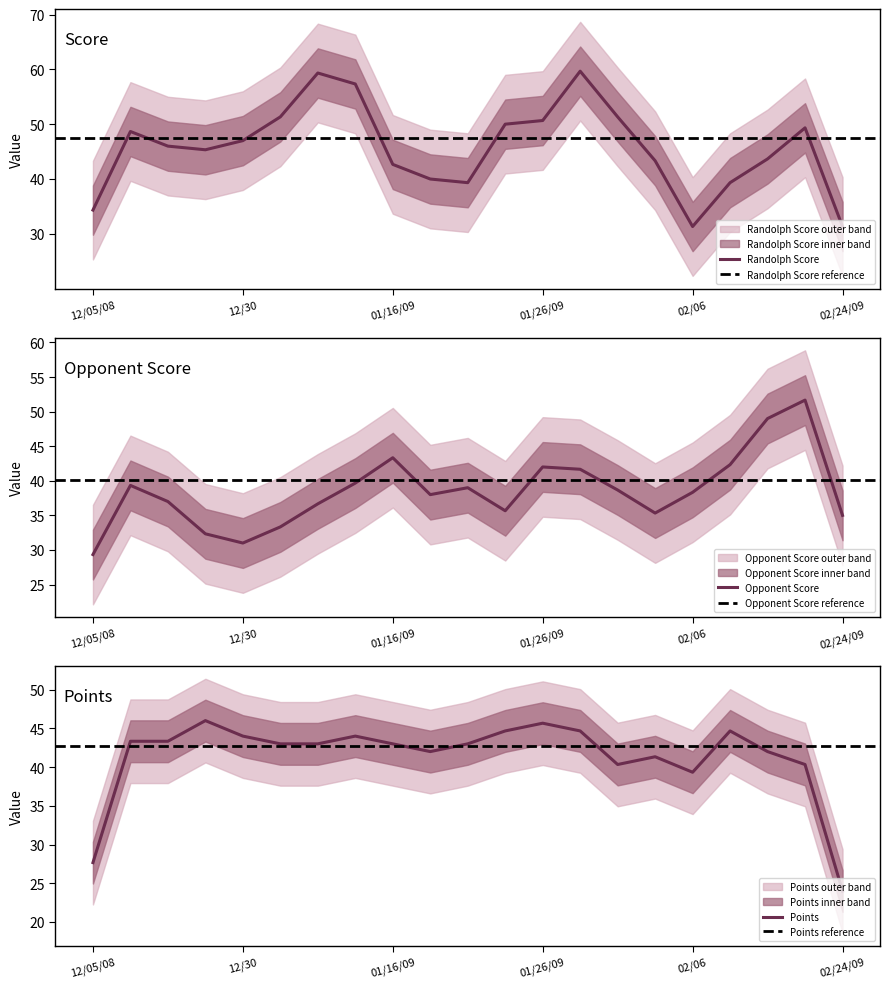

The value of Randolph Score at 02/24/09 is 31.3. True or false?

True